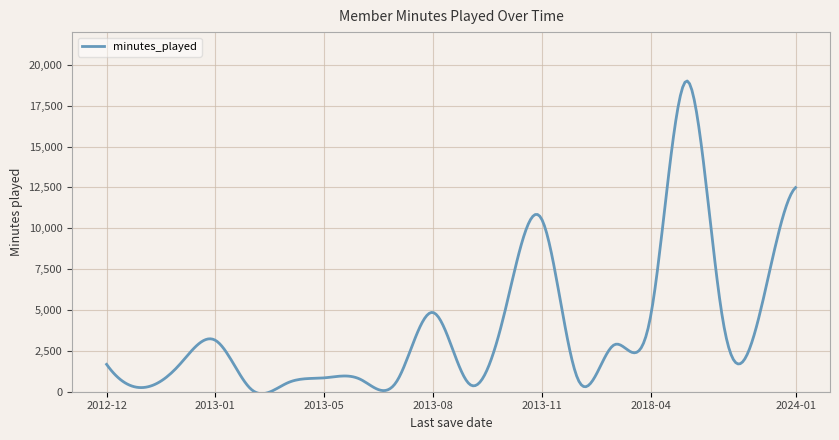

What is the difference between the second highest and second lowest values?

19049.0